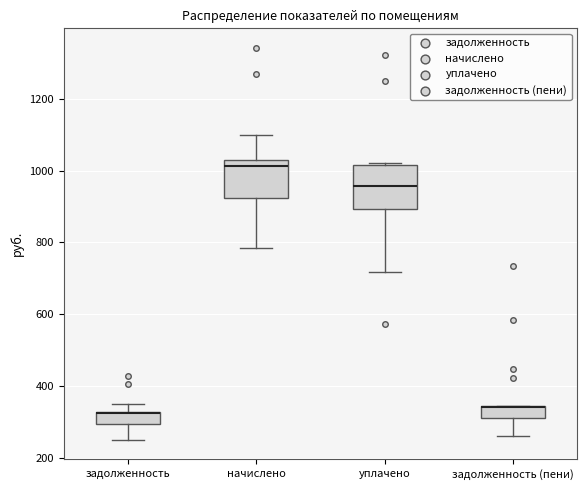

Where is the upper edge of the box for уплачено on the y-axis? The values are not printed on the chart, so give them approximately, as read against the axis.

1020